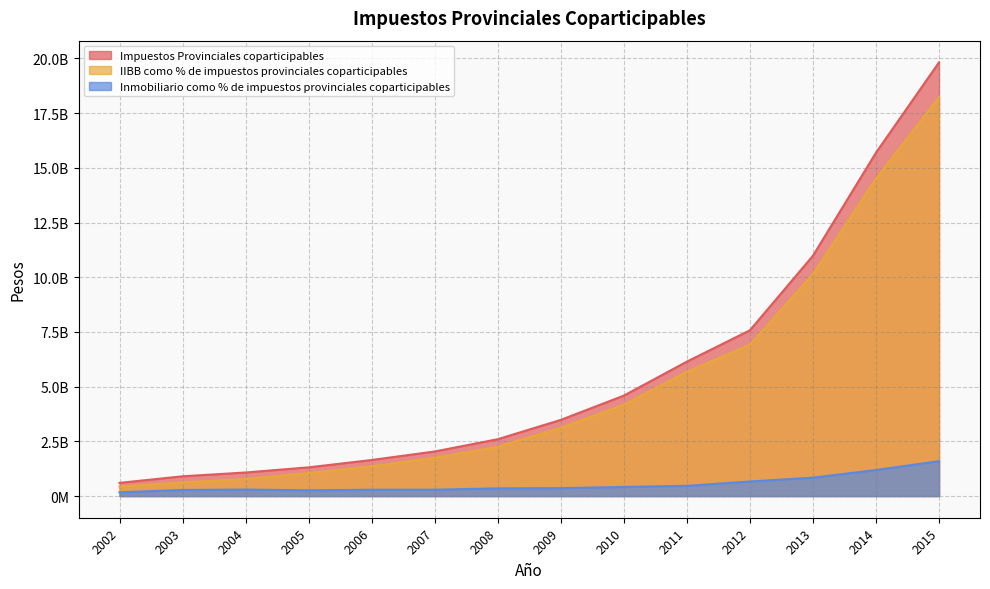

Rank the series by their maximum value, from lowest to highest.

Inmobiliario como % de impuestos provinciales coparticipables, IIBB como % de impuestos provinciales coparticipables, Impuestos Provinciales coparticipables